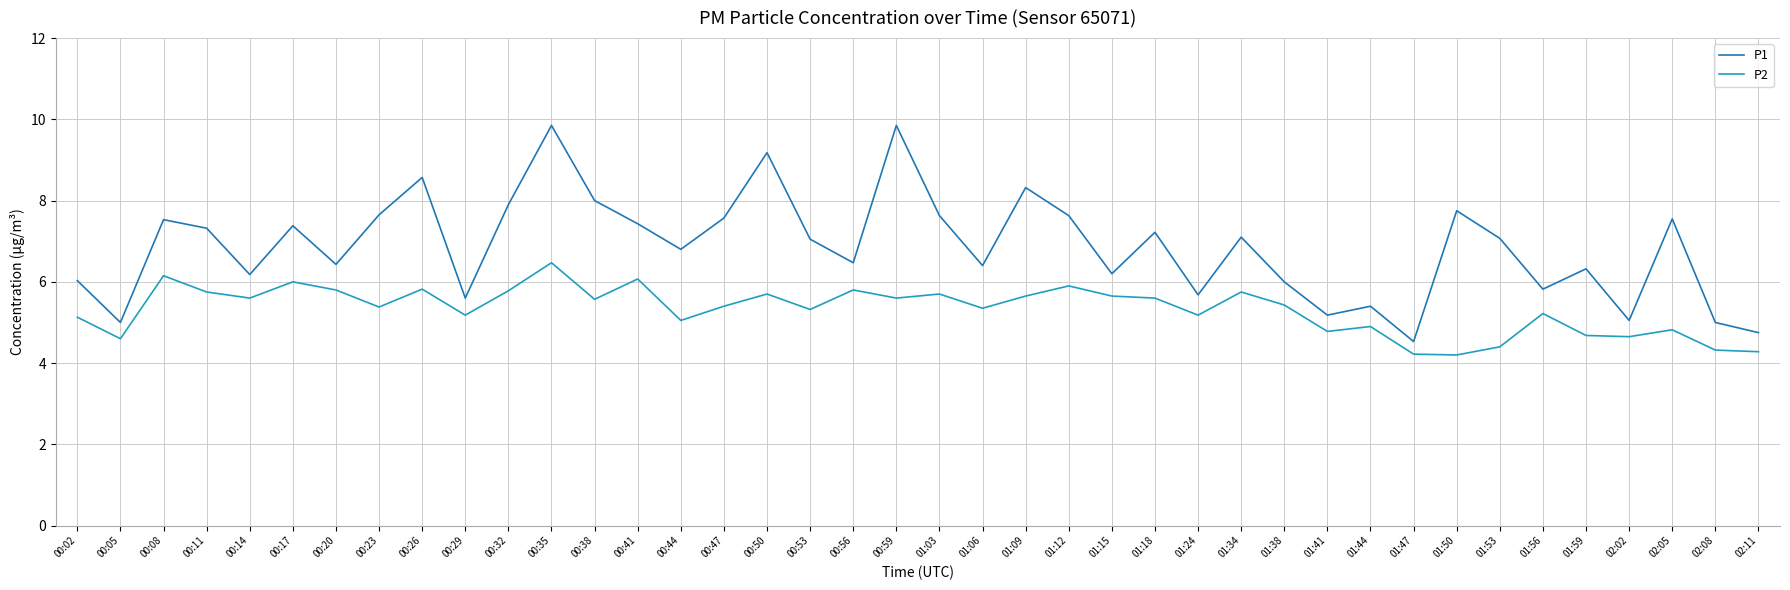

Does the chart have visible grid lines?

Yes